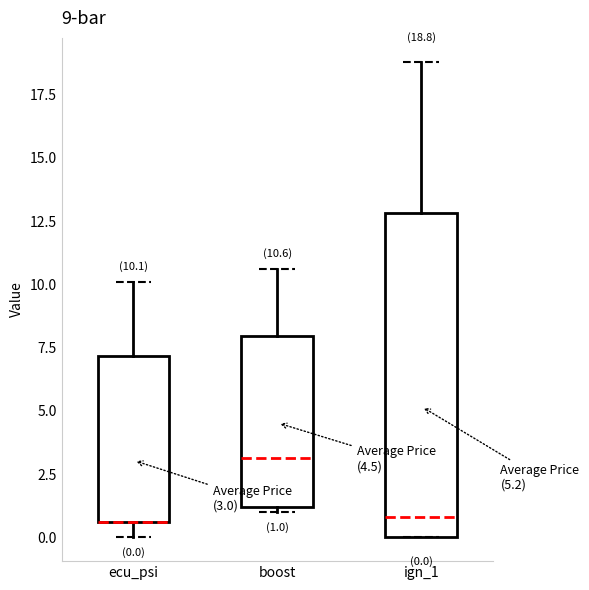

Comparing the boxes themselves (not the whiskers), which one is the tallest?

ign_1